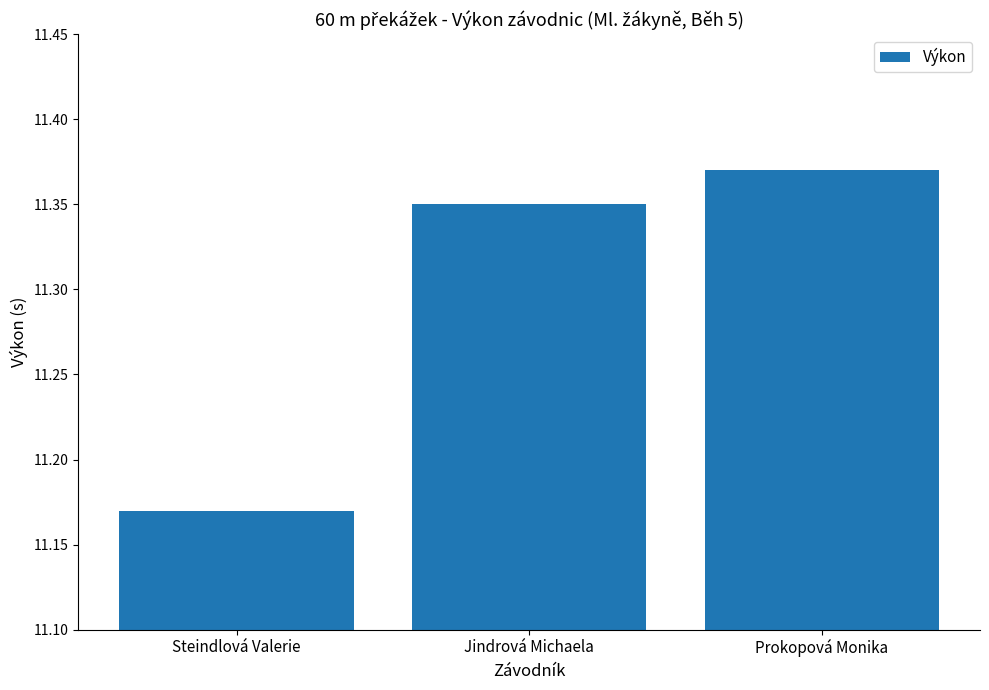

At which category does the chart reach its minimum across all series?

Steindlová Valerie